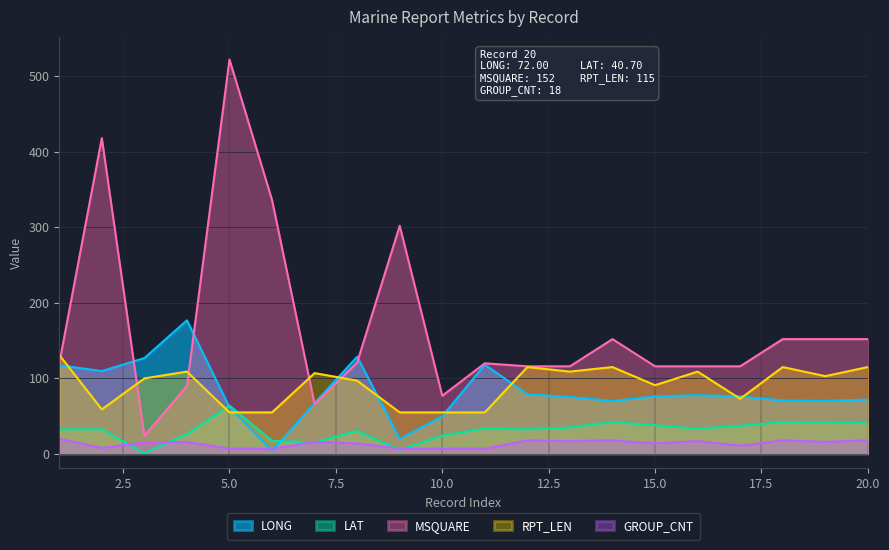

At which label does LAT first exceed 33?

5.0